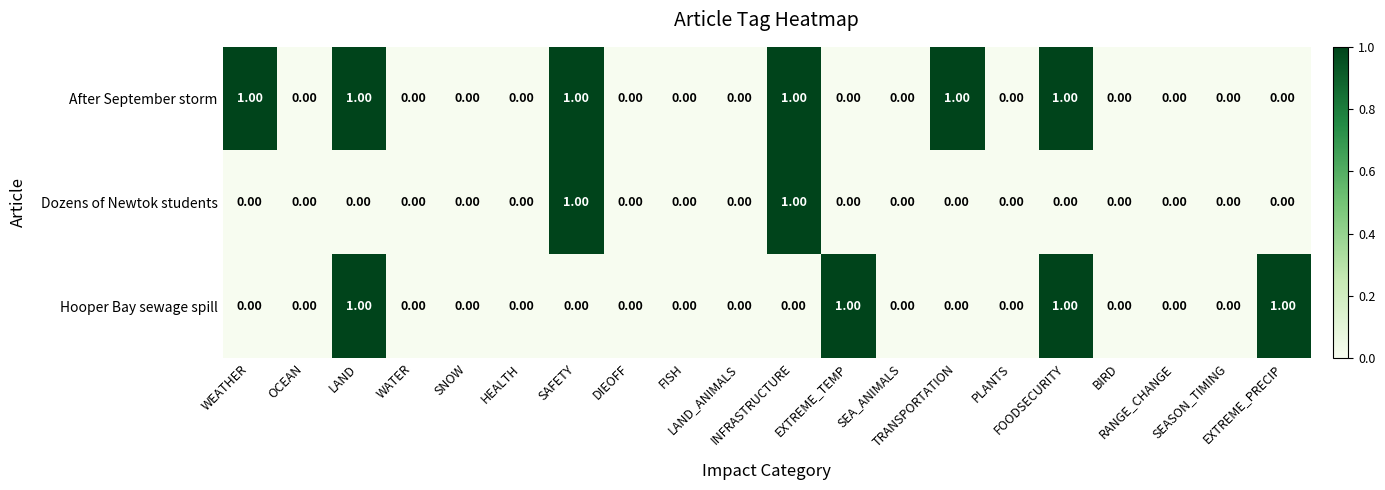

What is the sum of all Hooper Bay sewage spill values?

4